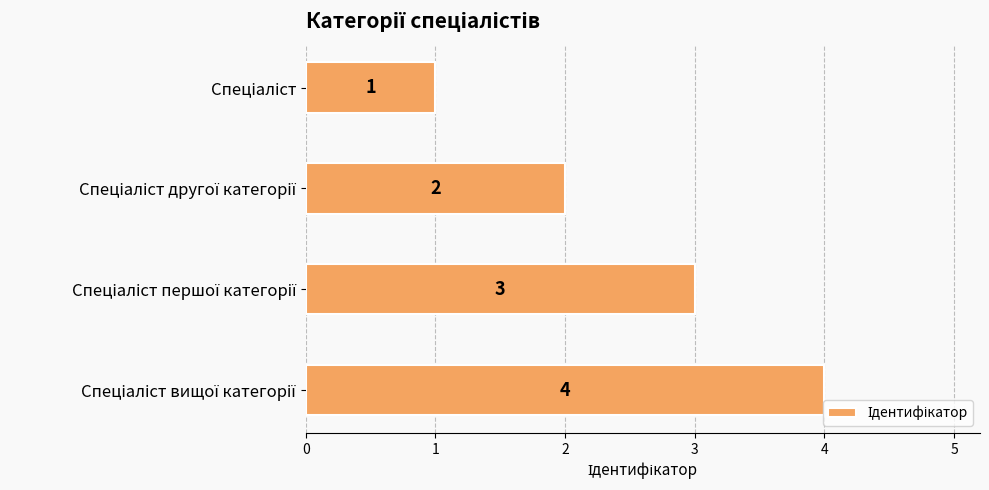

Are the bars grouped side by side (vs. stacked)?

No